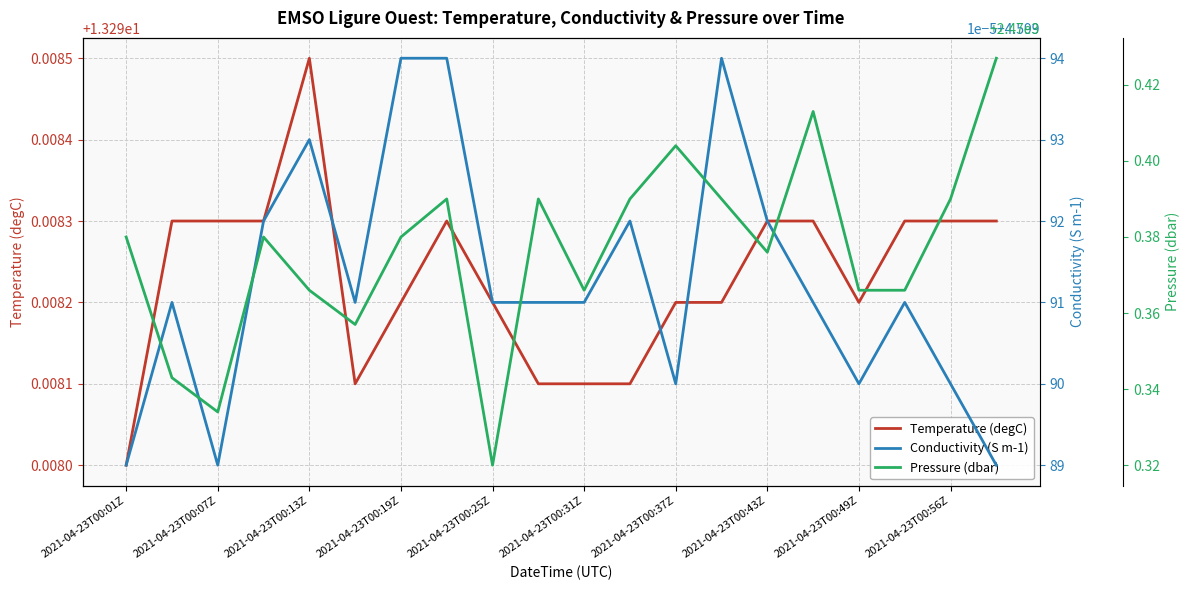

Which category has the lowest value in the Temperature (degC) series?

2021-04-23T00:01Z